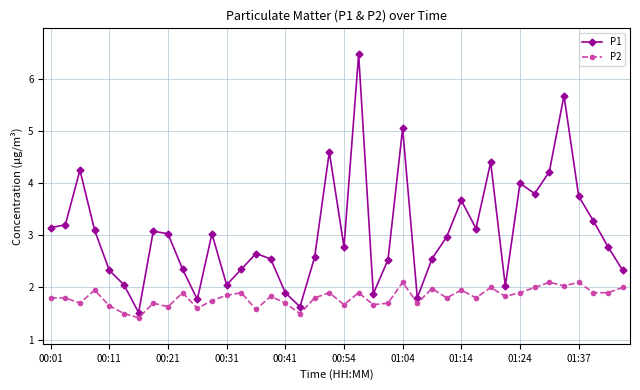

What is the average value of the P2 series?

1.8